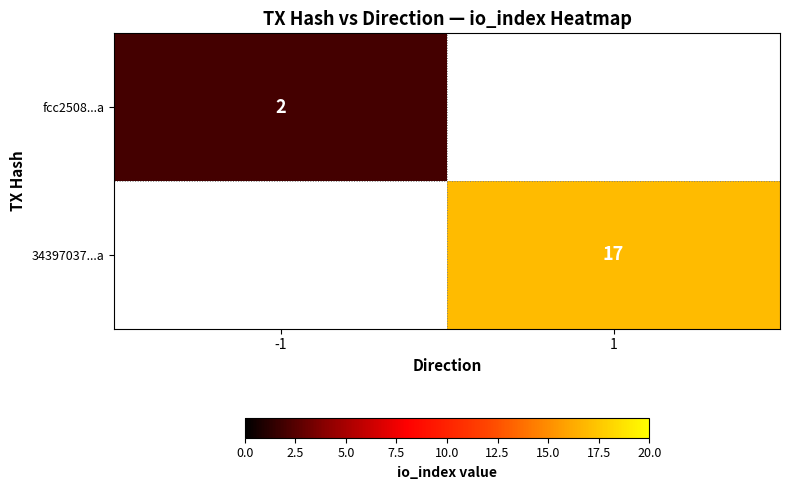

The 34397037...a series shows 17 at 1. True or false?

True